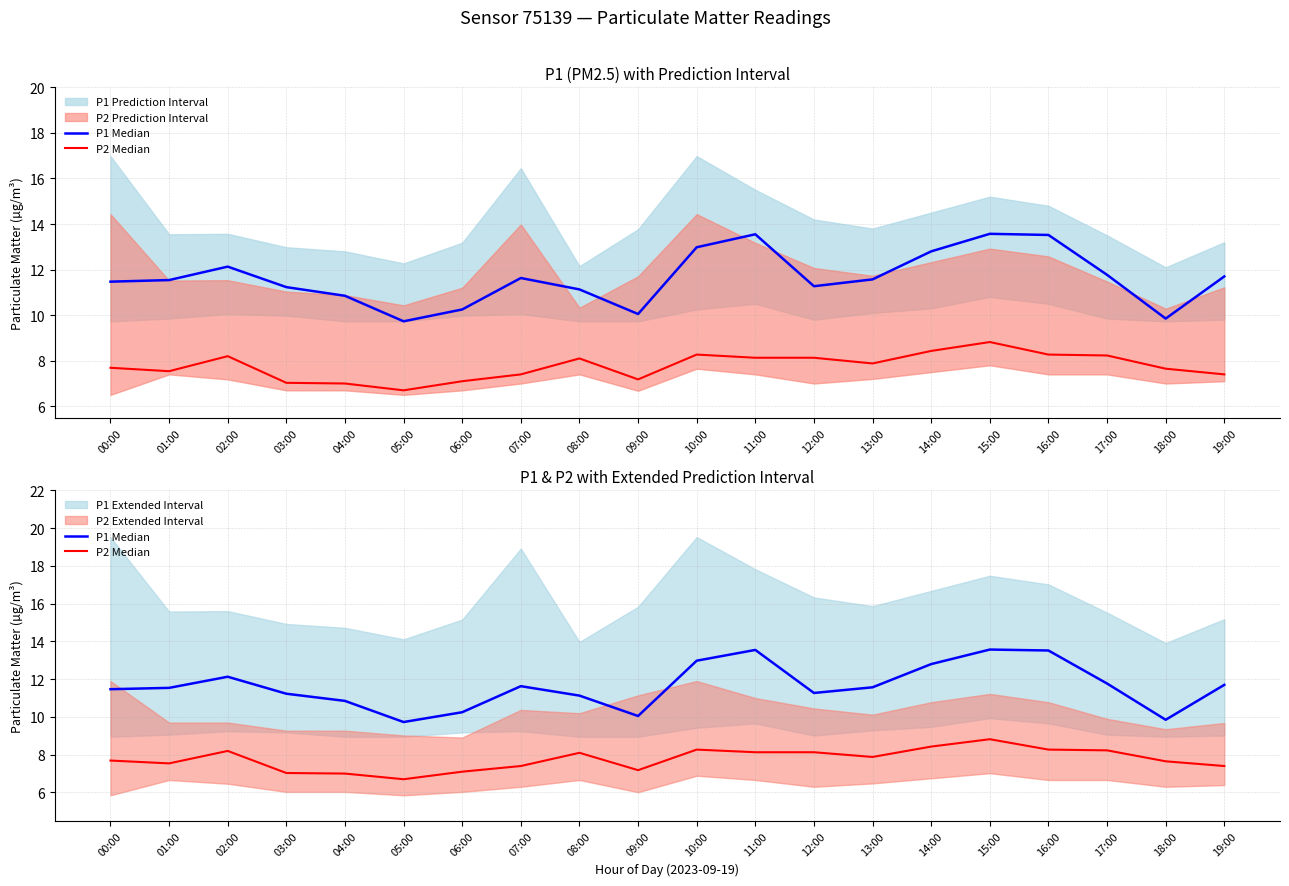

What is the sum of the P2 Median values at 13:00 and 09:00?

15.1